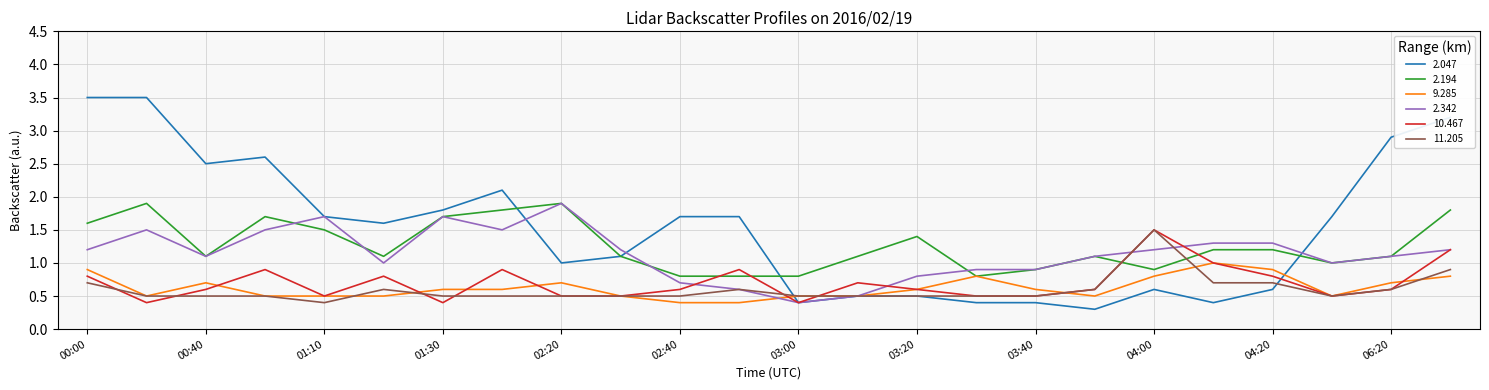

True or false: 2.047 and 2.194 cross at least once.

True